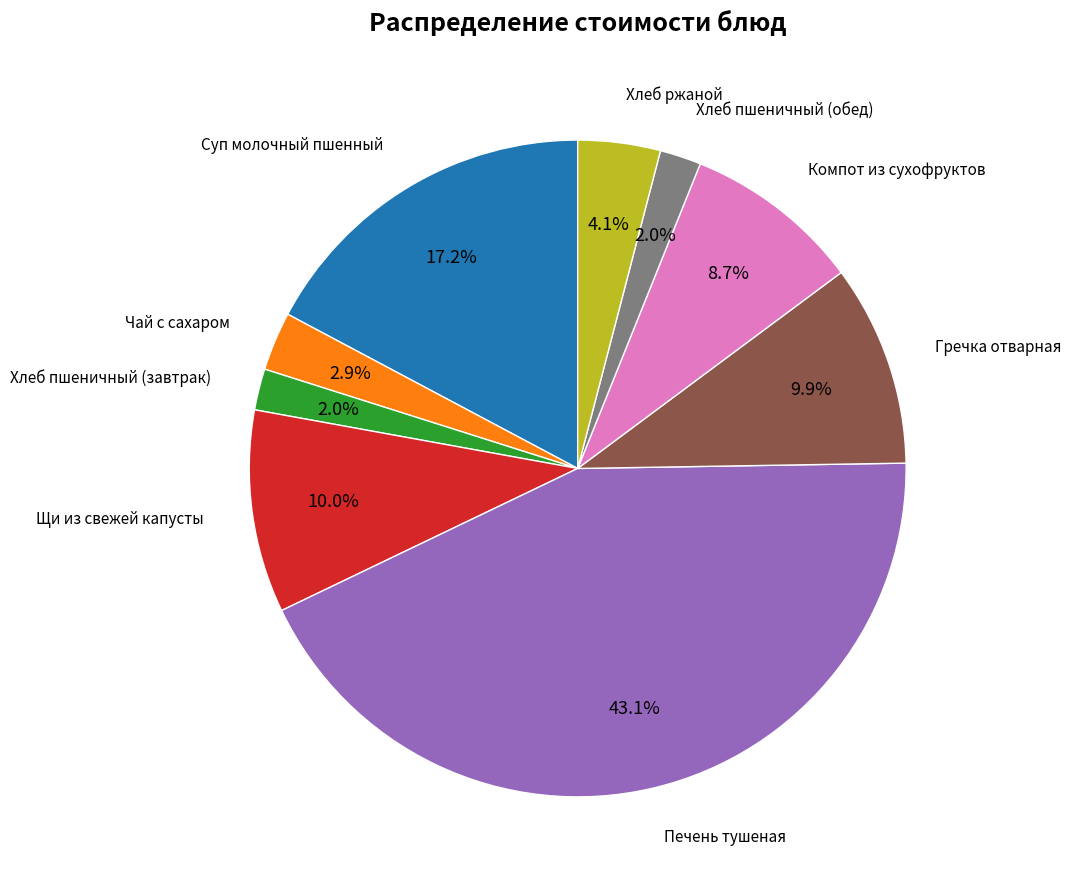

To the nearest percent, what percentage of the pie is Хлеб пшеничный (обед)?

2%